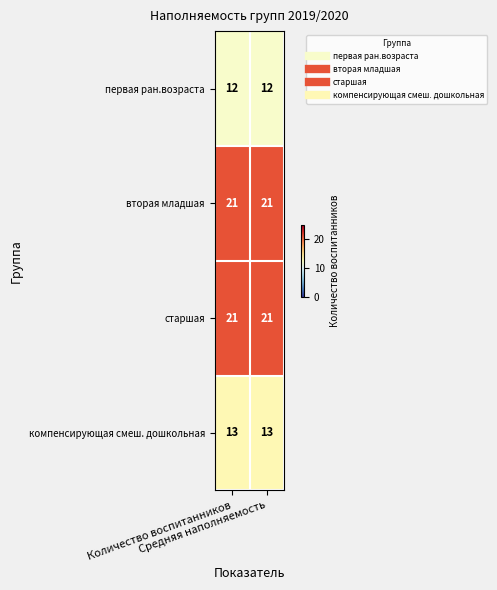

What is the lowest value of the первая ран.возраста series?

12